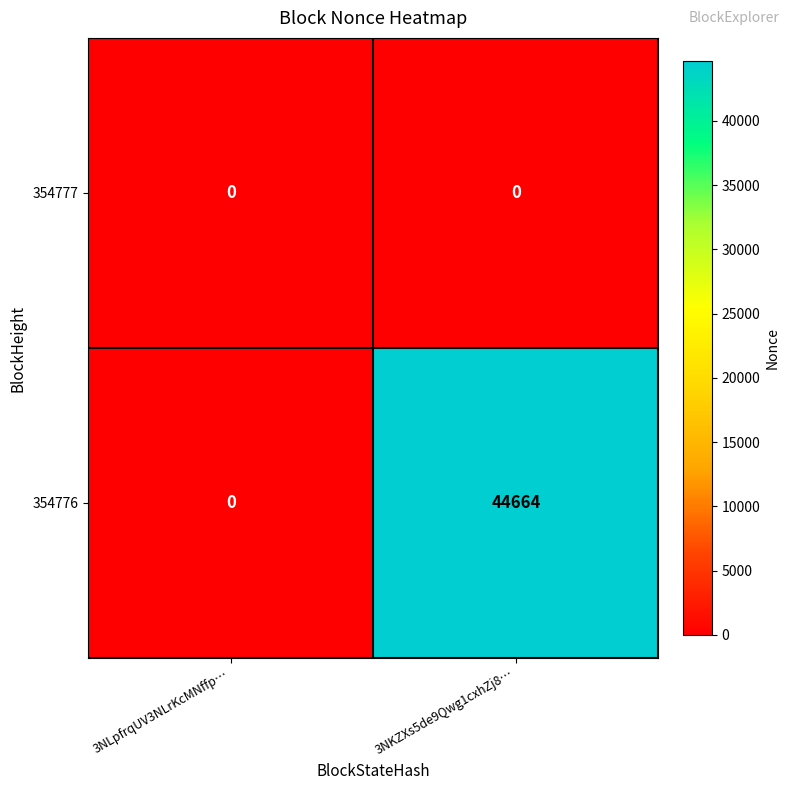

The value of 354776 at 3NLpfrqUV3NLrKcMNffp… is 0. True or false?

True